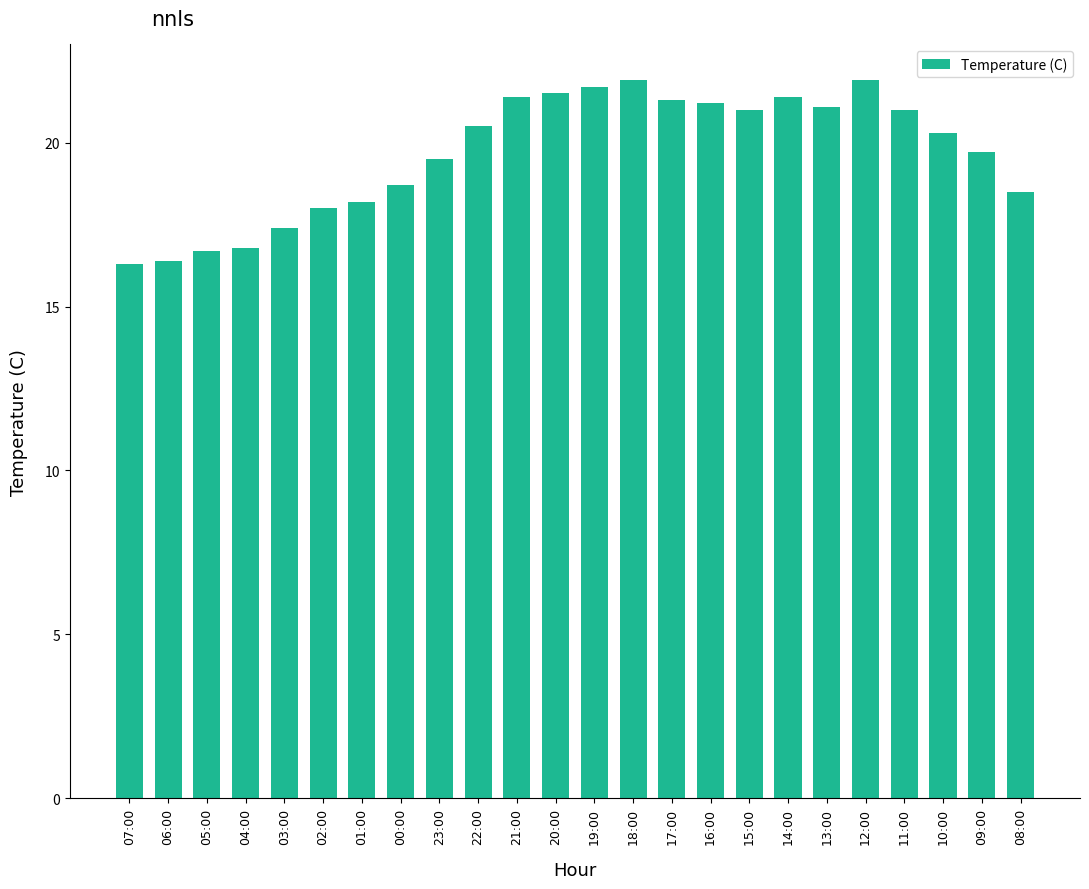

What is the change in value from 02:00 to 11:00?

+3.0